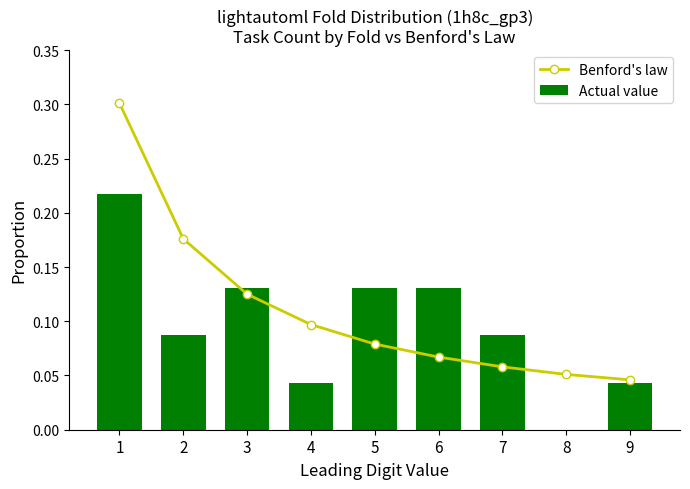

Reading left to right, list all the values displayed in this chart.

Benford's law: 0.3	0.2	0.1	0.1	0.1	0.1	0.1	0.1	0.0
Actual value: 0.2	0.1	0.1	0.0	0.1	0.1	0.1	0.0	0.0